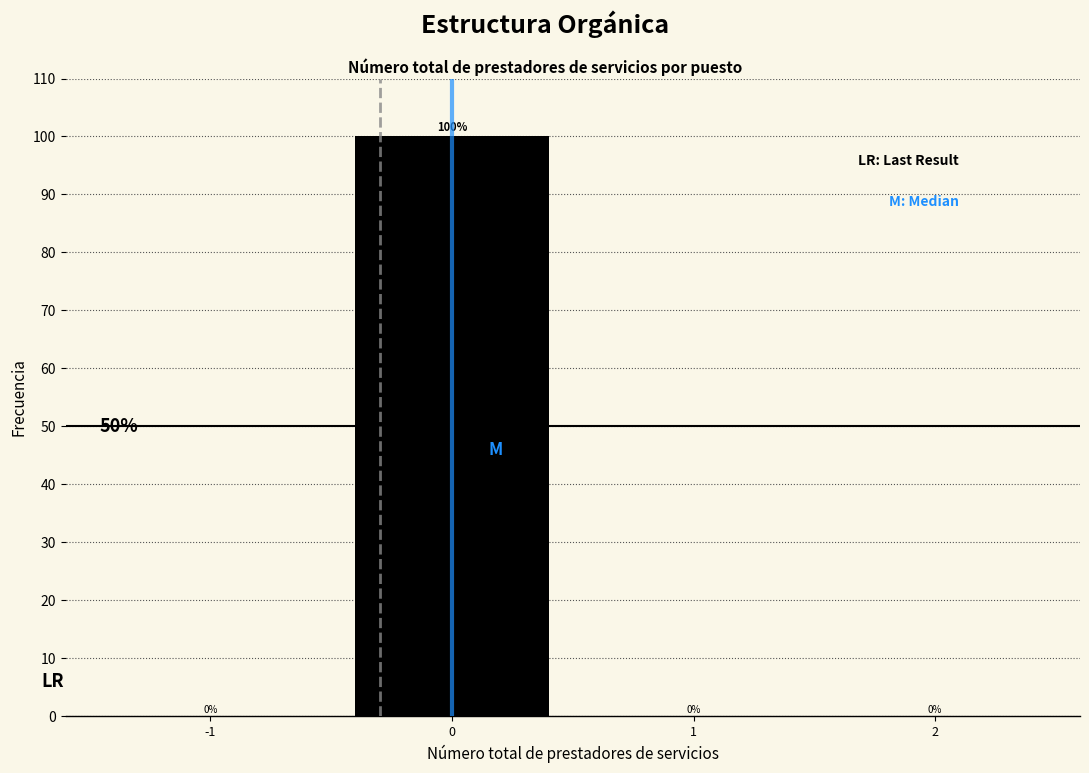

Reading left to right, extract all data points from this chart.

-1=0	0=100	1=0	2=0